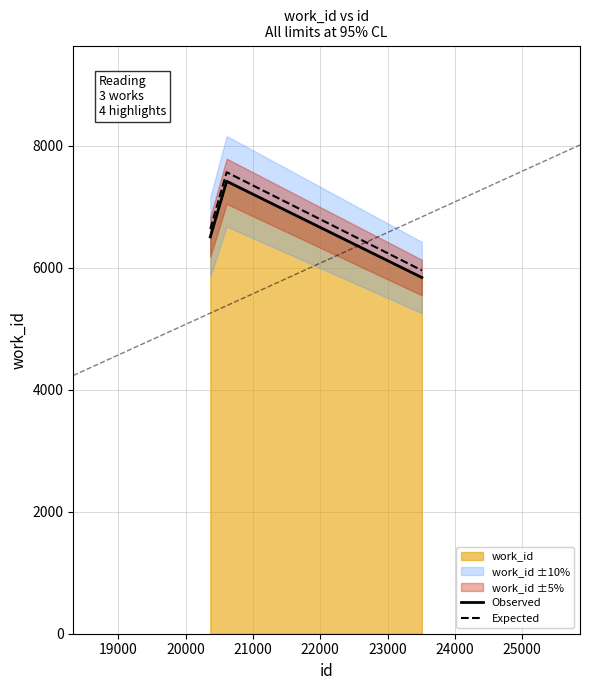

How many data points in Expected are above 6636?

2